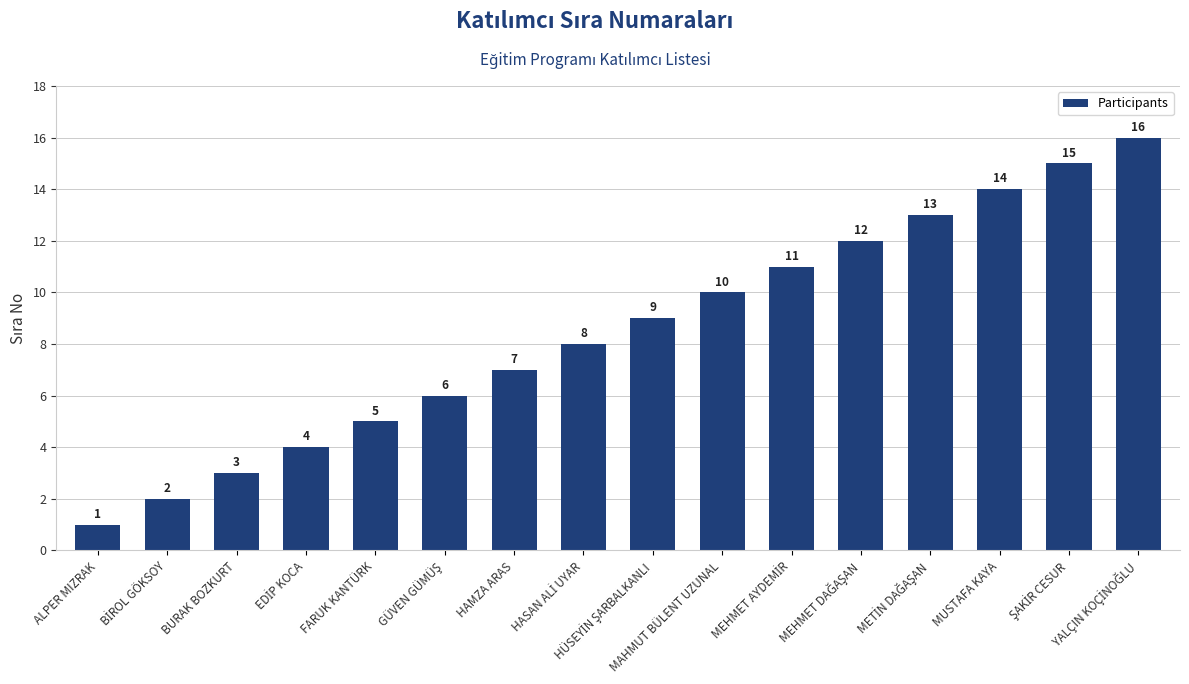

What is the sum of all values?

136